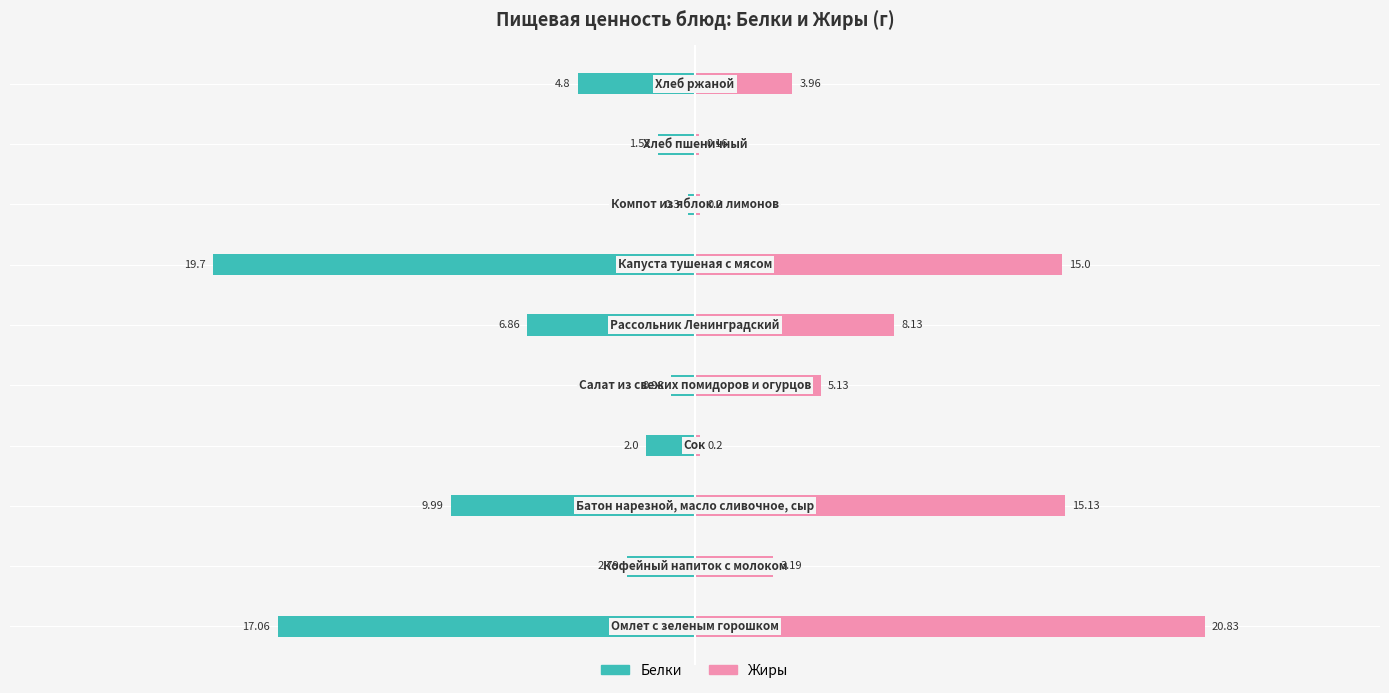

Count the number of data series in this chart.

2